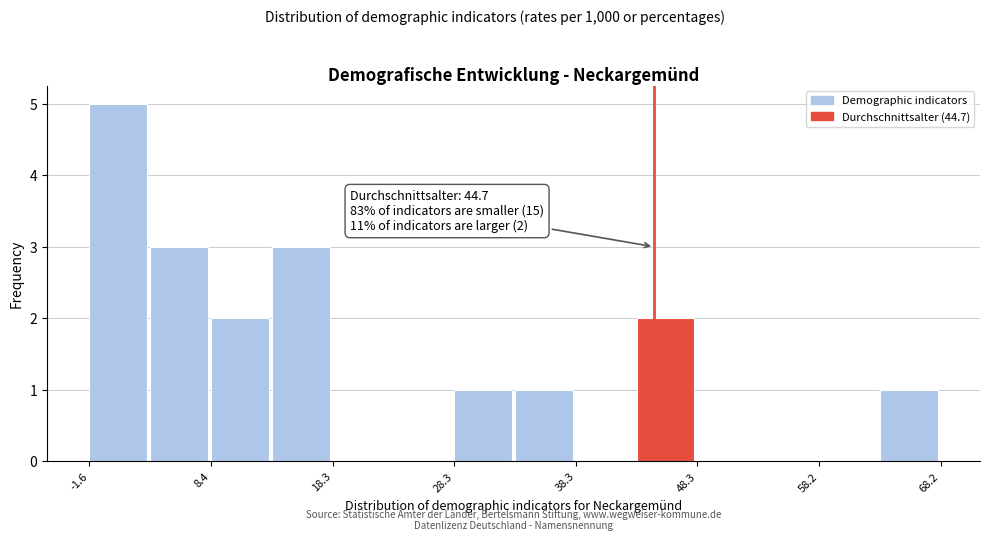

Over which range of the x-axis is the bar tallest?

-2 to 3